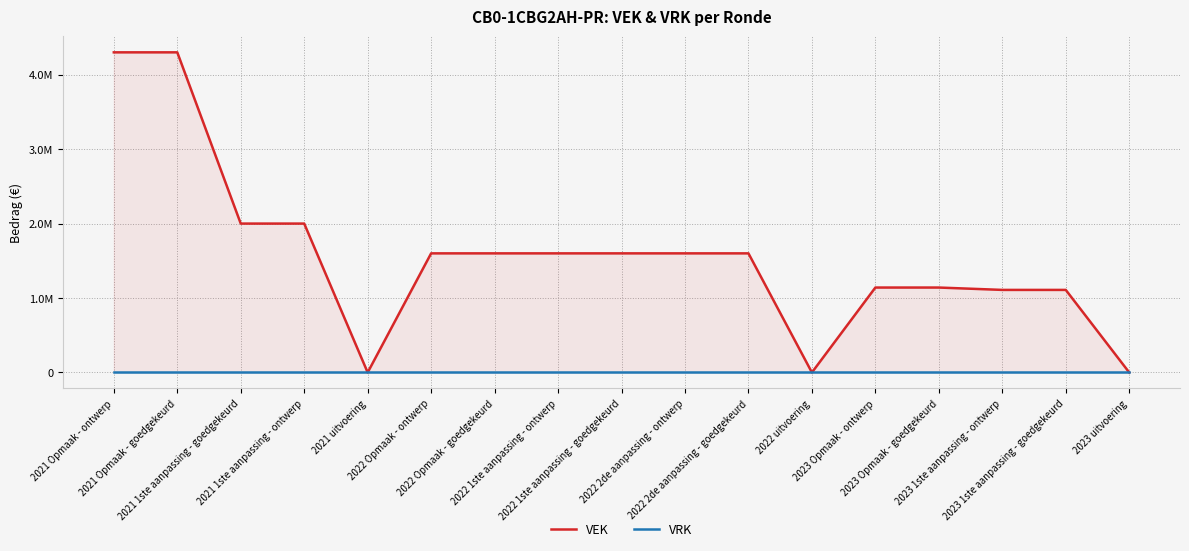

List the labels in order of VRK value, largest first.

2021 Opmaak - ontwerp, 2021 Opmaak - goedgekeurd, 2021 1ste aanpassing - goedgekeurd, 2021 1ste aanpassing - ontwerp, 2021 uitvoering, 2022 Opmaak - ontwerp, 2022 Opmaak - goedgekeurd, 2022 1ste aanpassing - ontwerp, 2022 1ste aanpassing - goedgekeurd, 2022 2de aanpassing - ontwerp, 2022 2de aanpassing - goedgekeurd, 2022 uitvoering, 2023 Opmaak - ontwerp, 2023 Opmaak - goedgekeurd, 2023 1ste aanpassing - ontwerp, 2023 1ste aanpassing - goedgekeurd, 2023 uitvoering